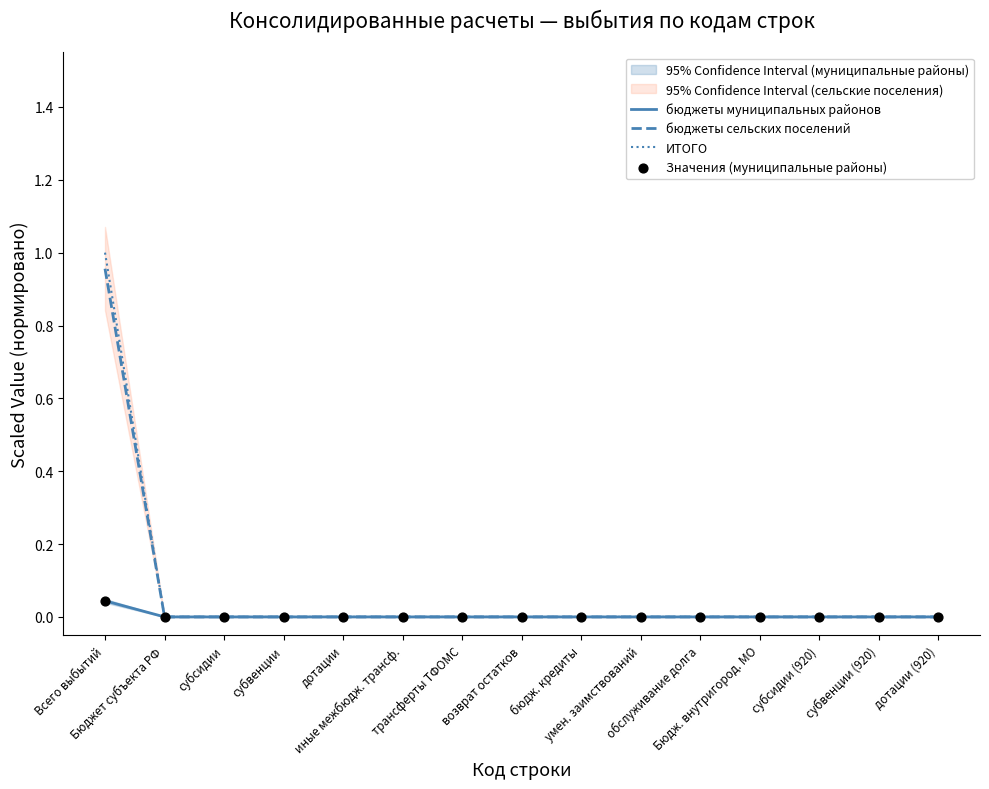

Which series contains the highest Y value?

ИТОГО